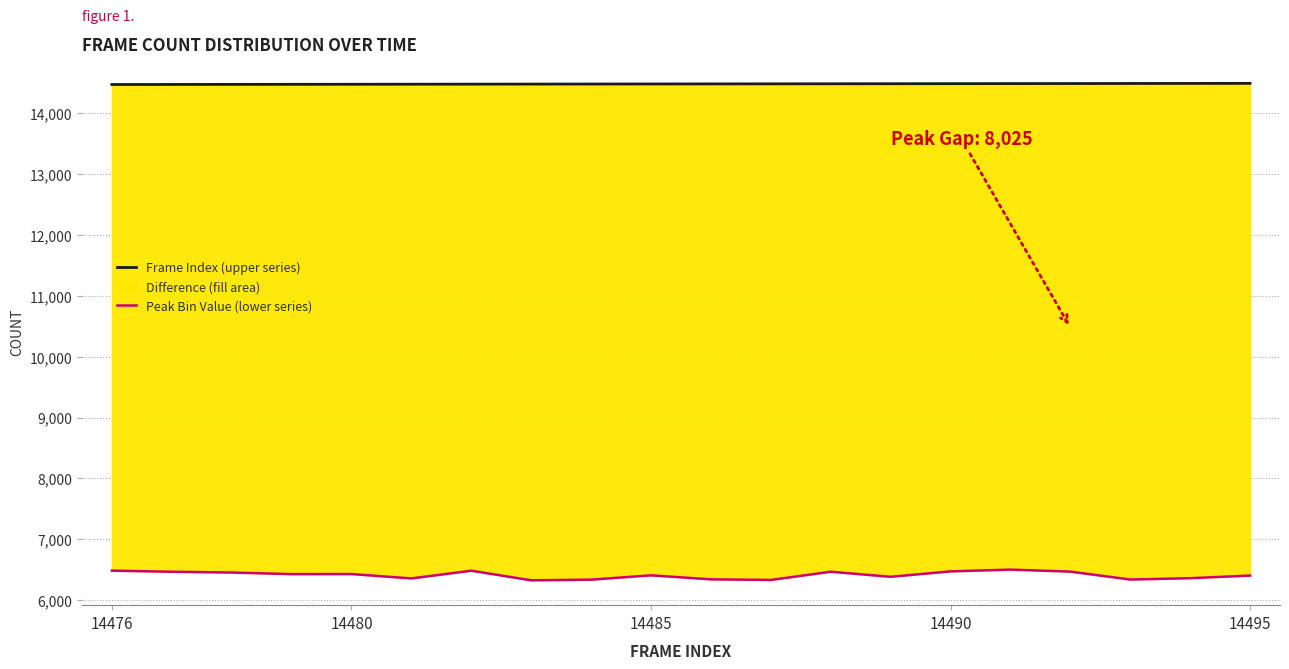

Is the value of Peak Bin Value (lower series) at 14476 greater than the value of Frame Index (upper series) at 10?

No